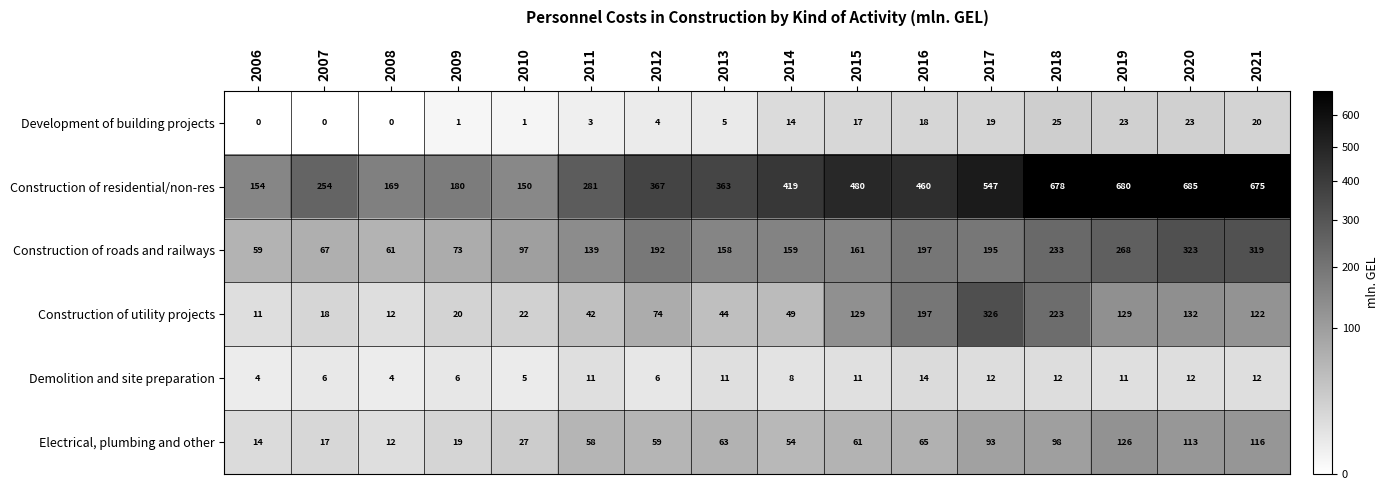

How many Demolition and site preparation values are between 6 and 12?

12